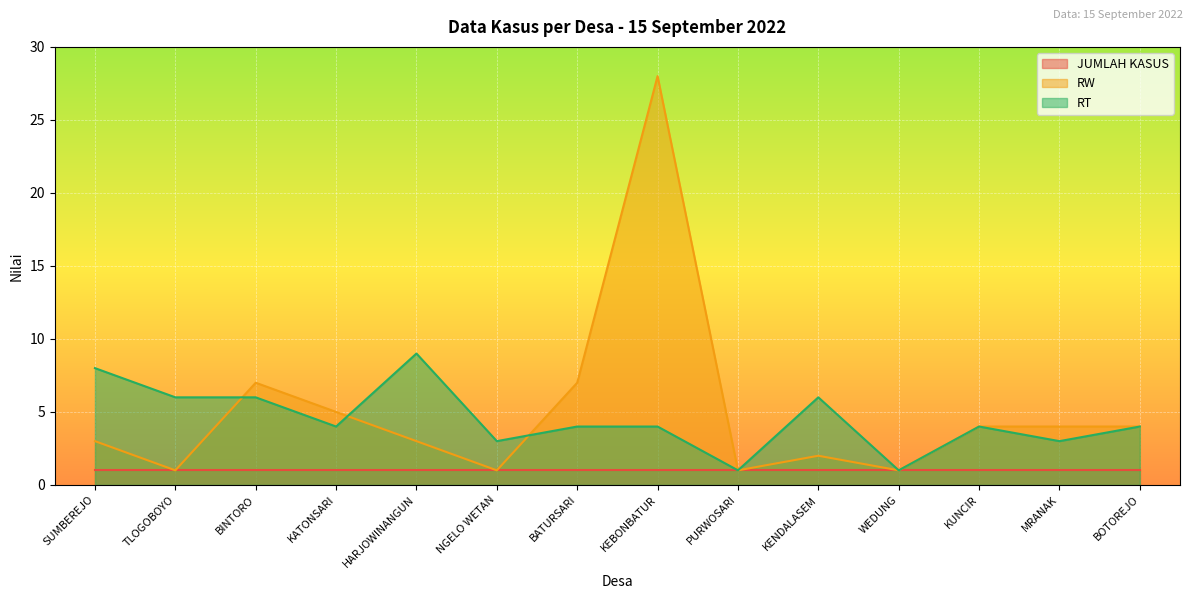

At which category does the chart reach its peak across all series?

KEBONBATUR